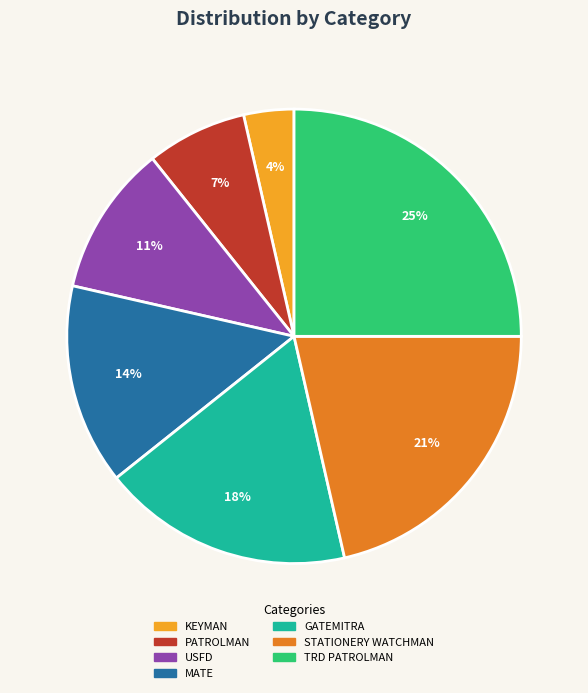

Is there a majority slice in this chart?

No